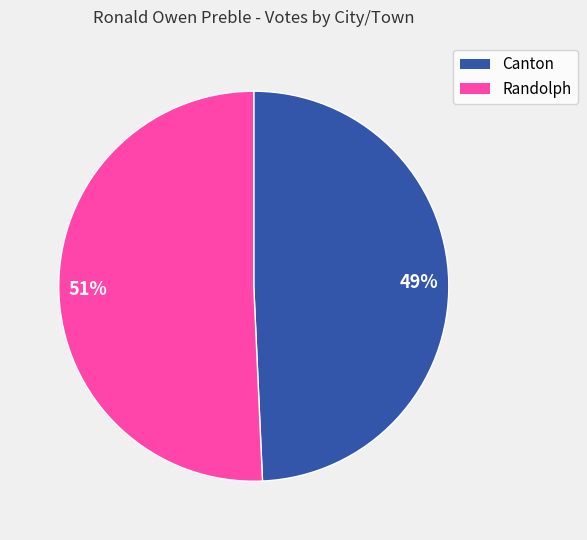

To the nearest percent, what is the average slice percentage?

50%